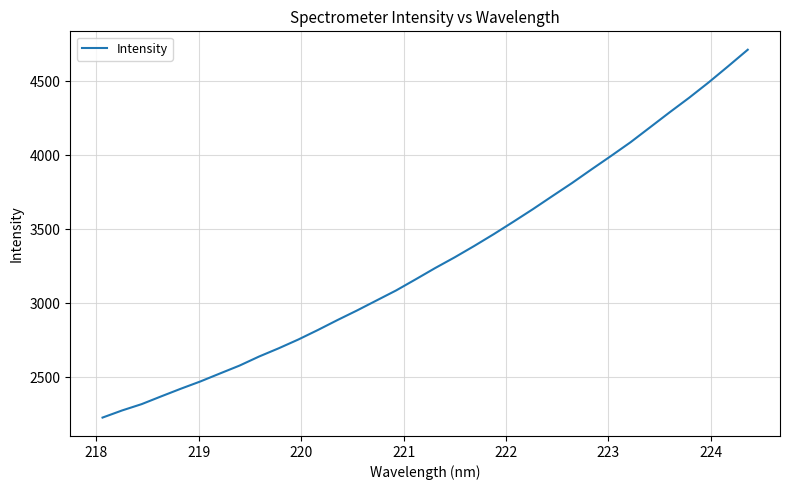

What is the greatest value displayed?

4712.7